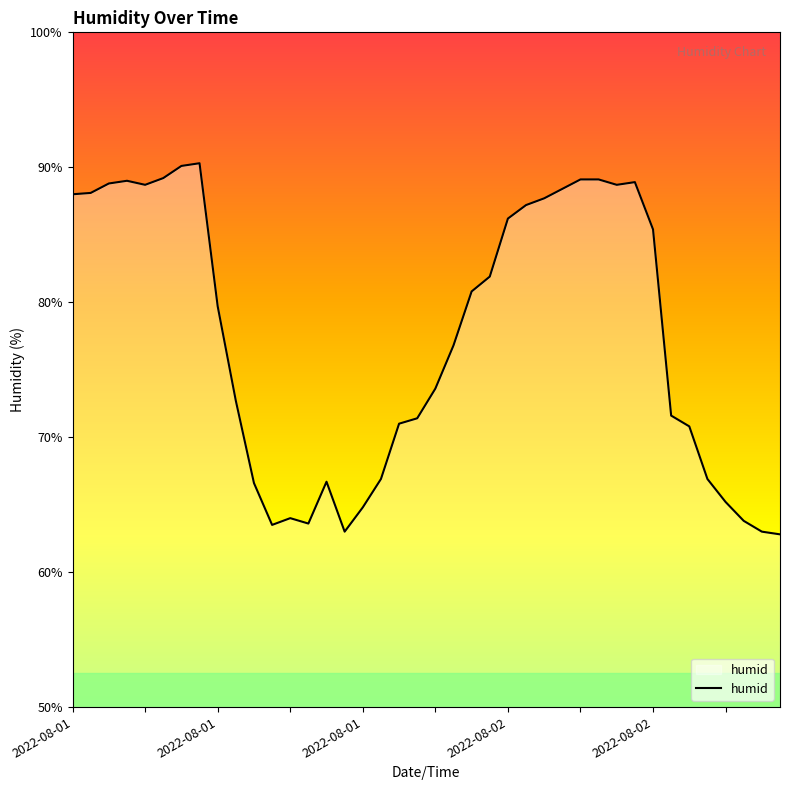

What is the greatest value displayed?

90.3